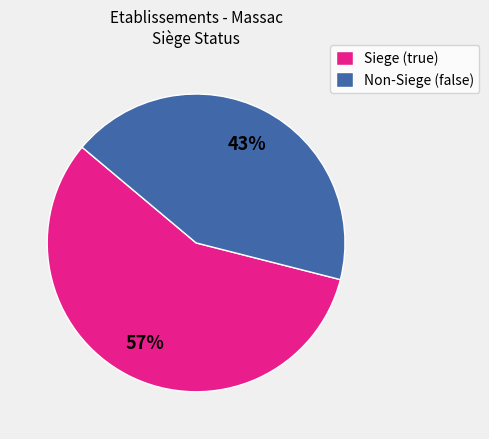

Rank the categories by value from lowest to highest.

Non-Siege (false), Siege (true)